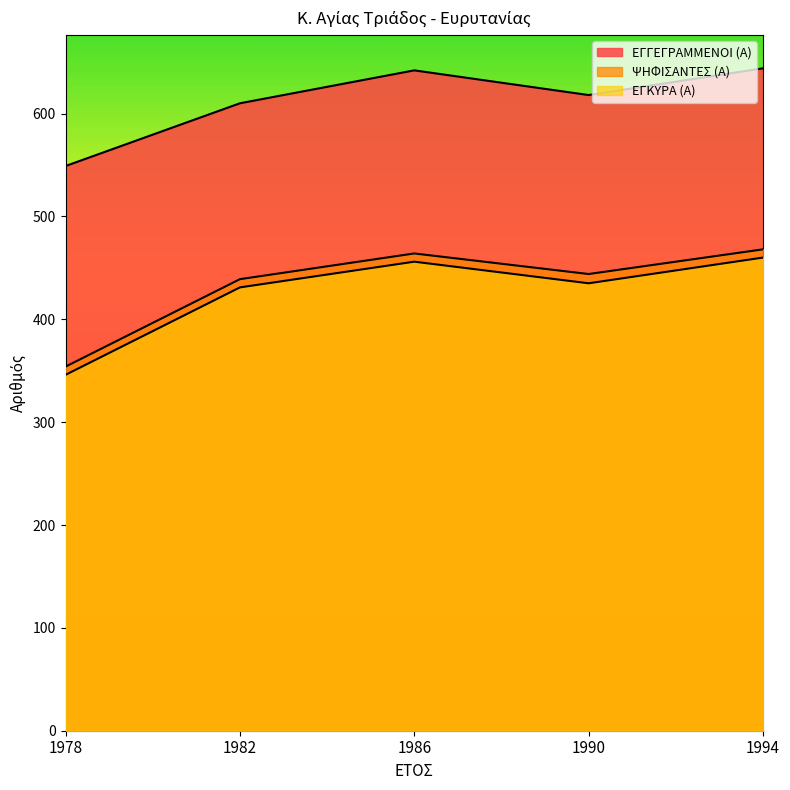

Reading right to left, what are all the values shown in this chart?

ΕΓΓΕΓΡΑΜΜΕΝΟΙ (Α): 644	618	642	610	549
ΨΗΦΙΣΑΝΤΕΣ (Α): 468	444	464	439	354
ΕΓΚΥΡΑ (Α): 460	435	456	431	346